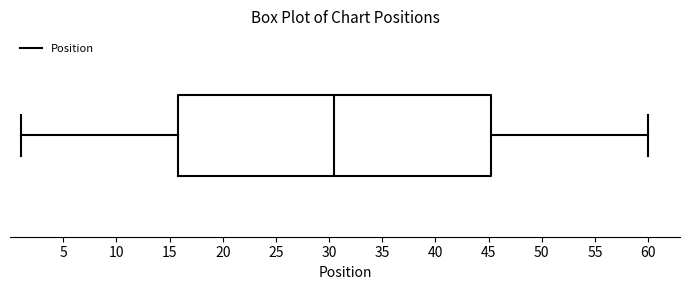

Where does the median line of the box sit on the x-axis? The values are not printed on the chart, so give them approximately, as read against the axis.

30.5